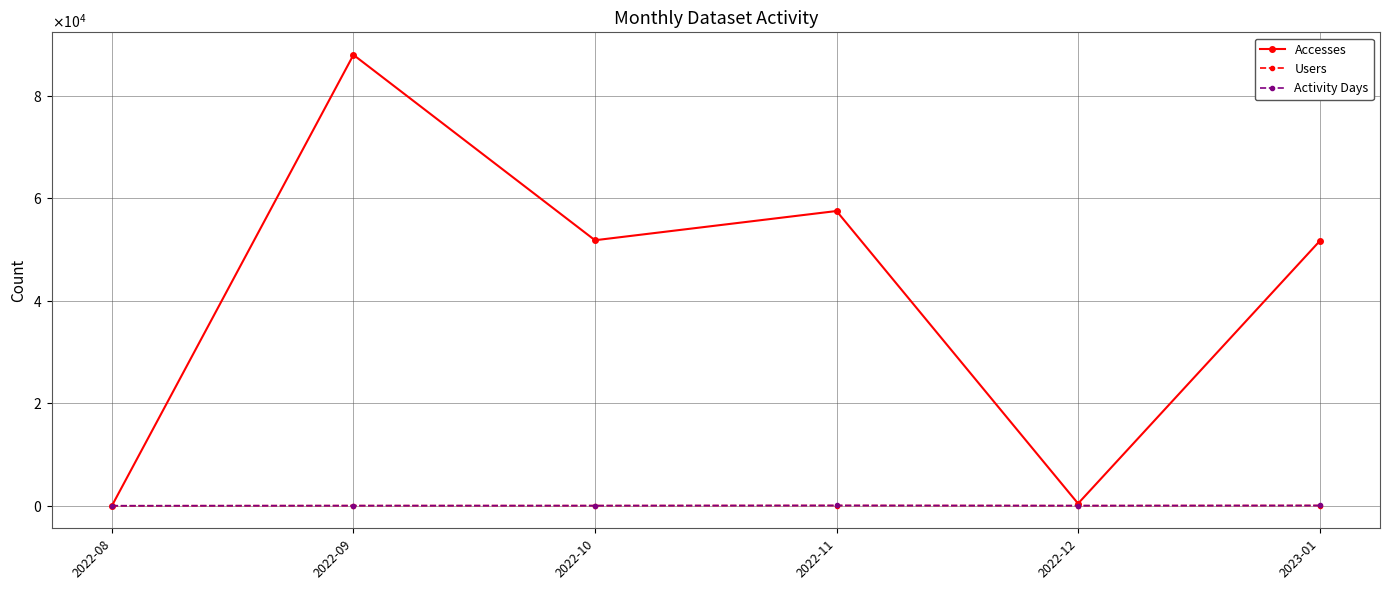

True or false: Activity Days and Accesses cross at least once.

False